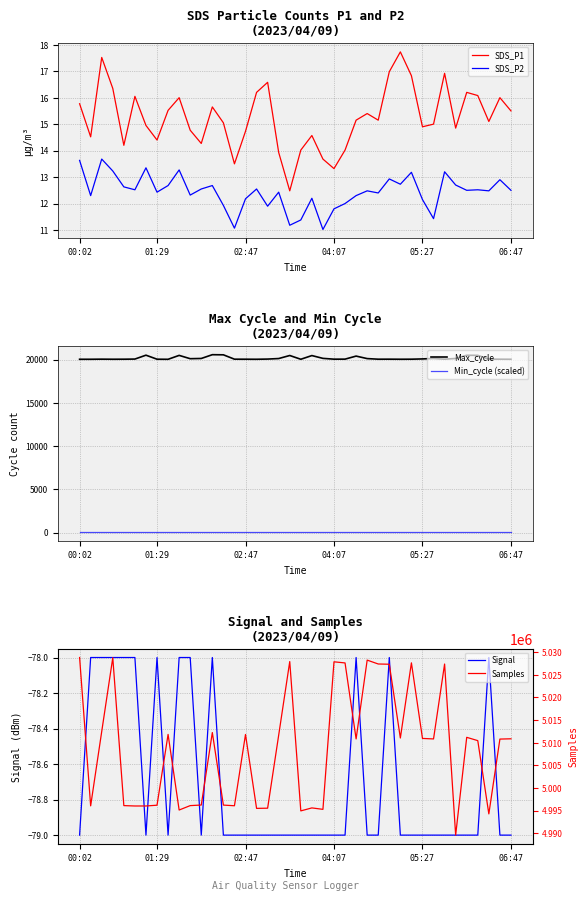

The Max_cycle series shows 20057.0 at 04:07. True or false?

True